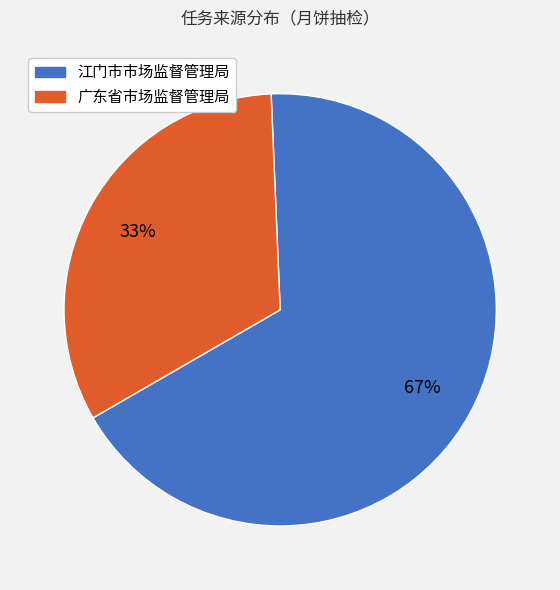

Which category has the smallest portion of the pie?

广东省市场监督管理局